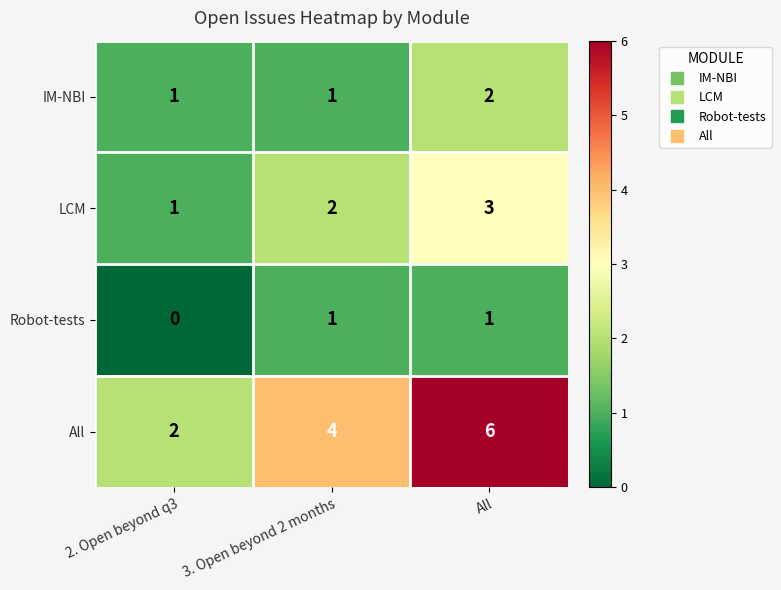

Which series changed the most between 2. Open beyond q3 and All?

All